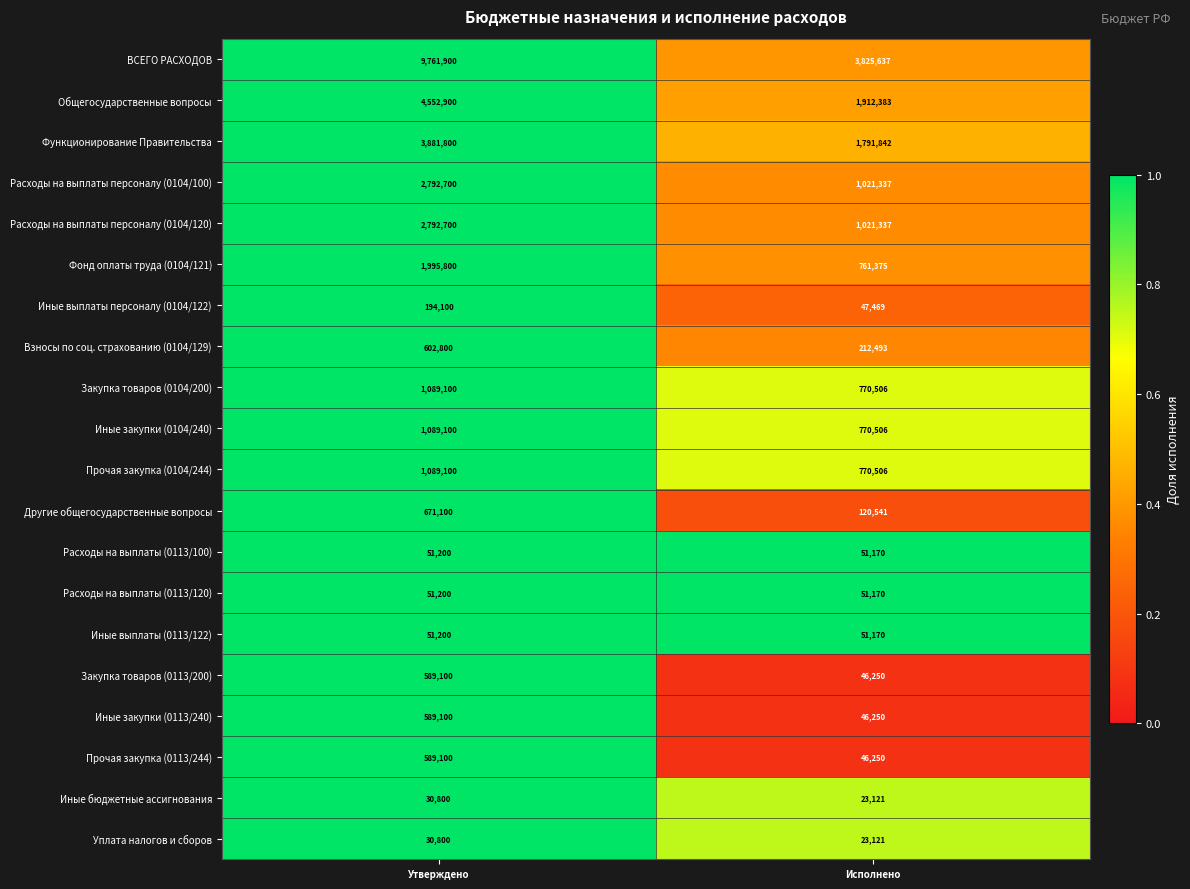

What is the difference between the Иные закупки (0104/240) values at Исполнено and Утверждено?

318594